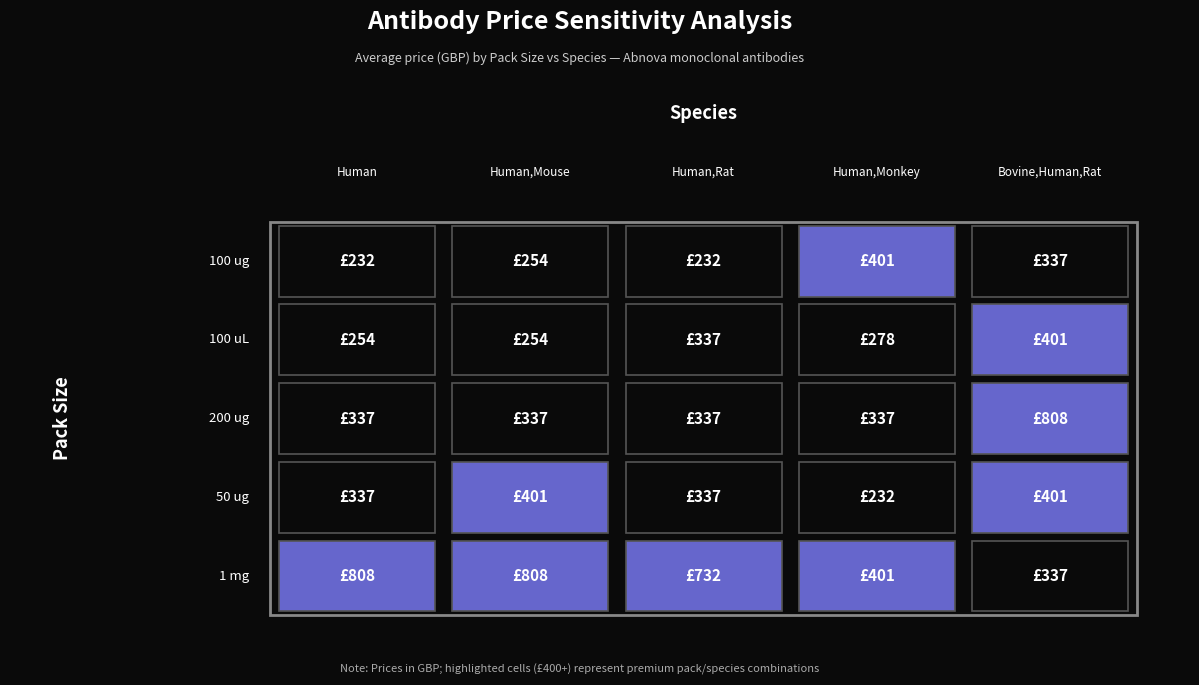

What is the smallest value displayed?

232